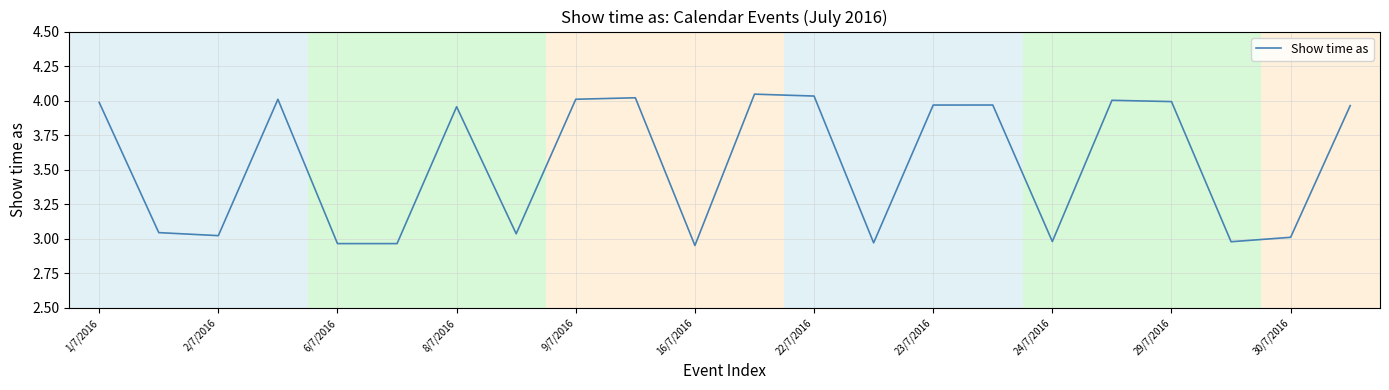

How many interior local peaks (higher than both neighbors) does the data have?

6